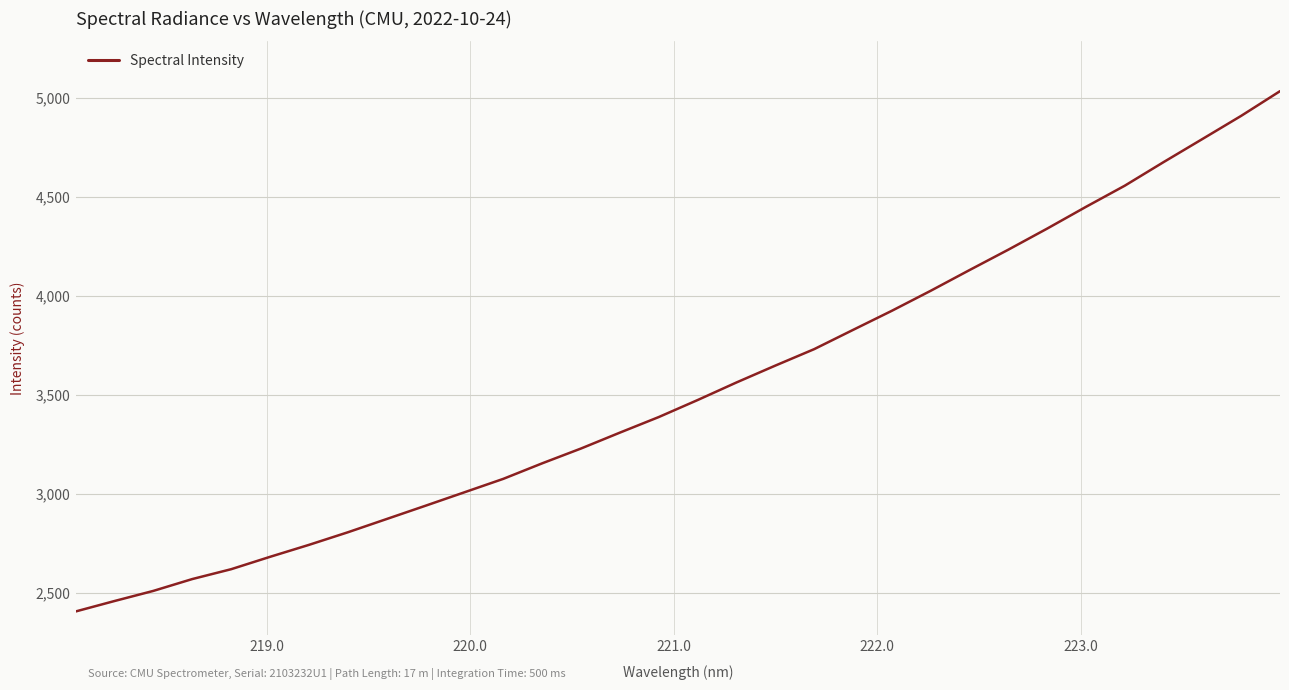

What is the greatest value displayed?

5033.5